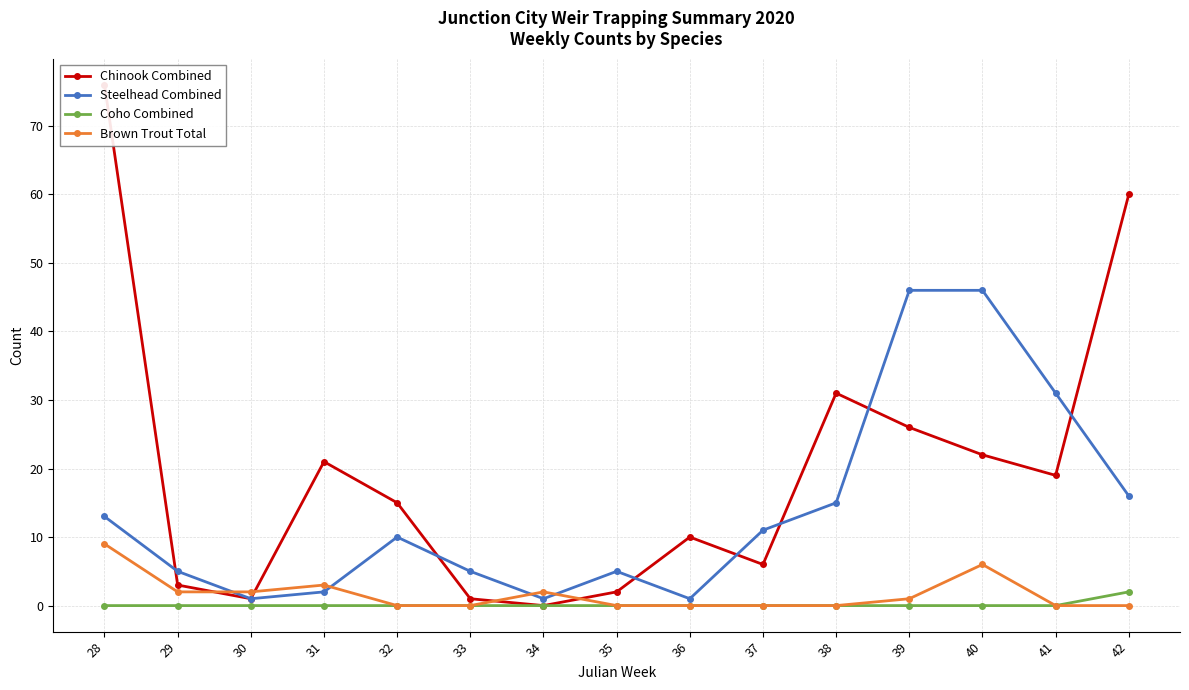

What is the sum of all Brown Trout Total values?

25